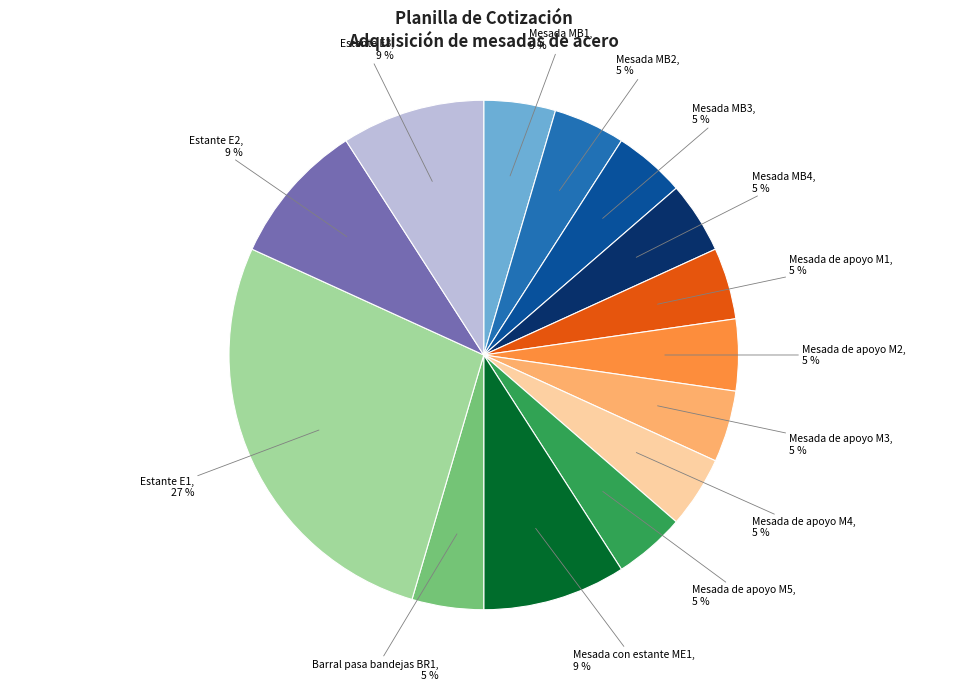

Is Mesada de apoyo M3 the majority of the pie?

No